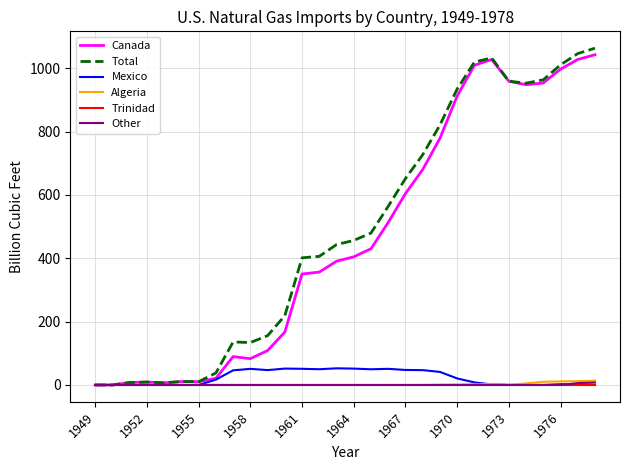

Which series has the largest range (max minus min)?

Total